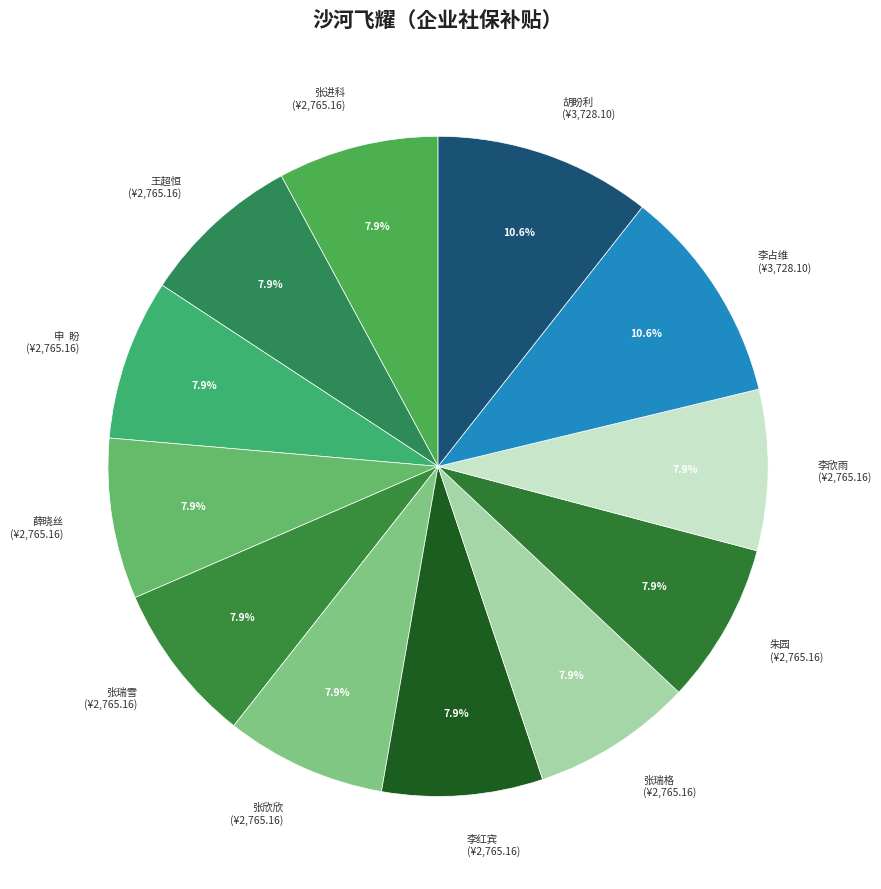

Is the sum of 薛晓丝 and 王超恒 greater than half?

No